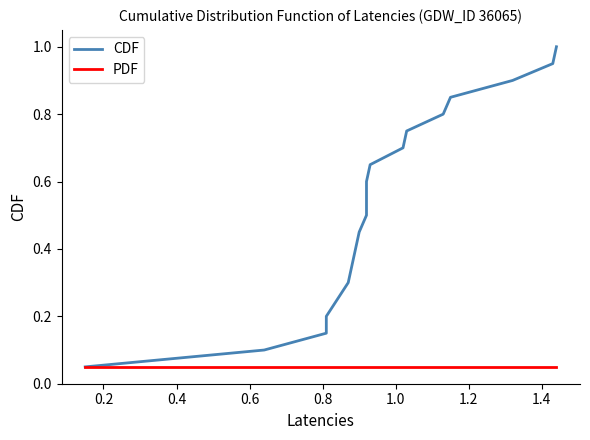

What are all the series names shown in the legend?

CDF, PDF